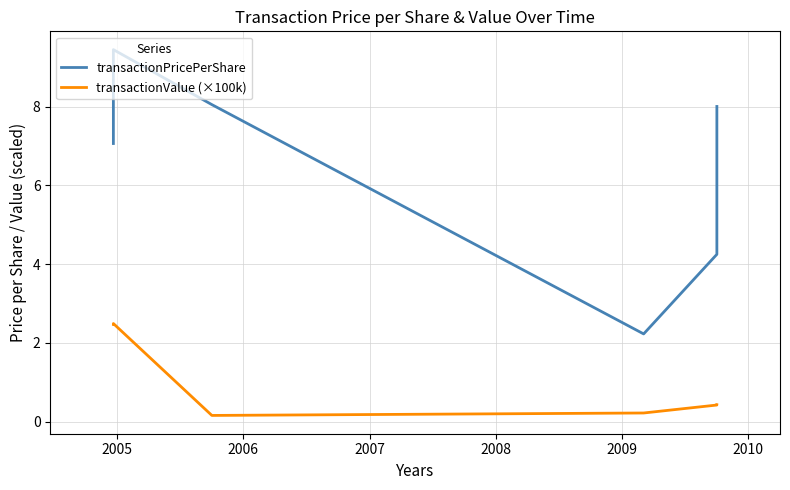

How many categories are shown in the chart?

6